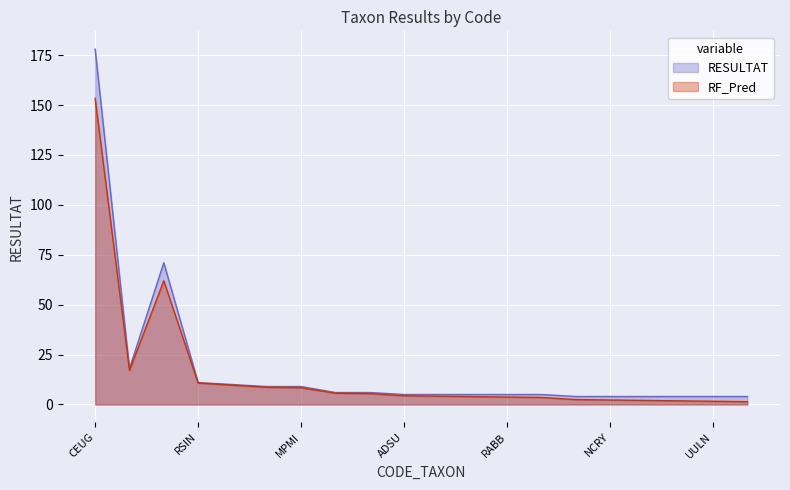

Which has a higher value, SEMN or NGRE?

SEMN